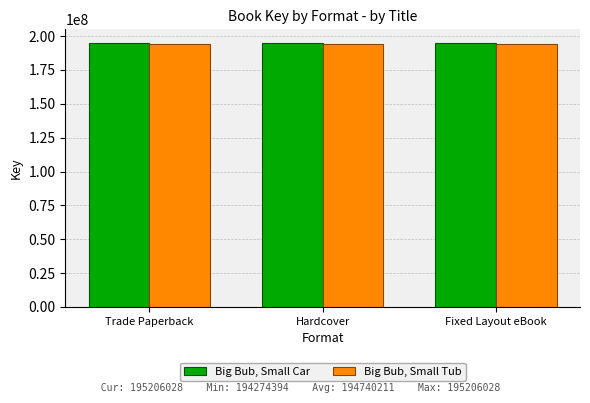

What is the spread (max minus min) of values at Fixed Layout eBook?

931634